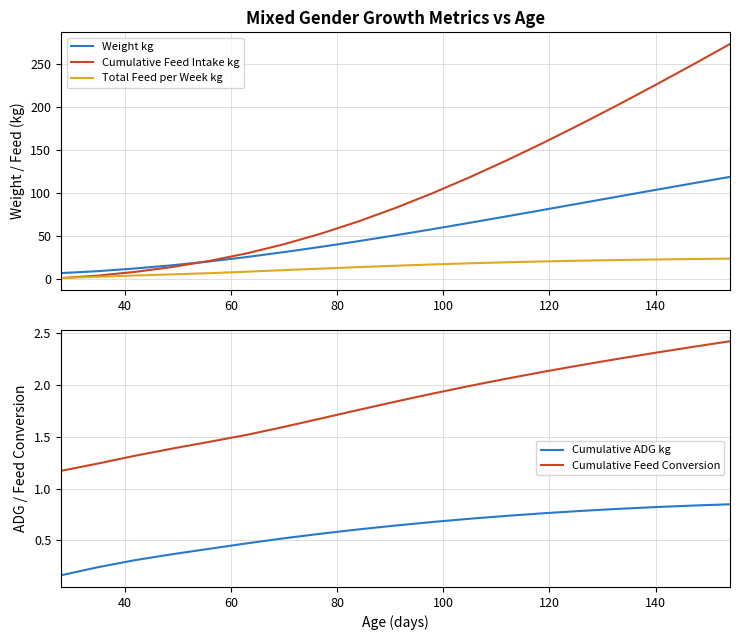

Which series has the largest total across all categories?

Cumulative Feed Intake kg